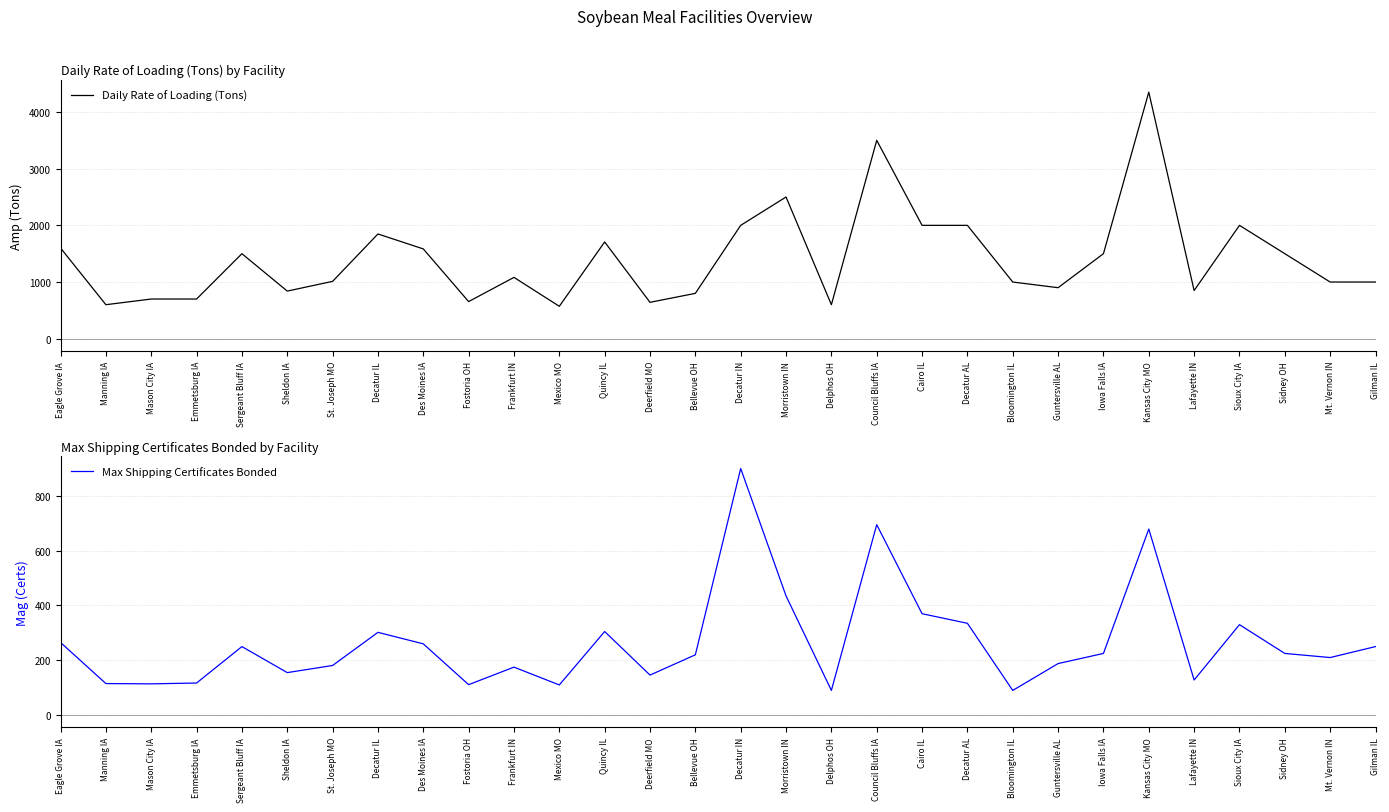

What is the sum of the Daily Rate of Loading (Tons) values at Lafayette IN and Bellevue OH?

1650